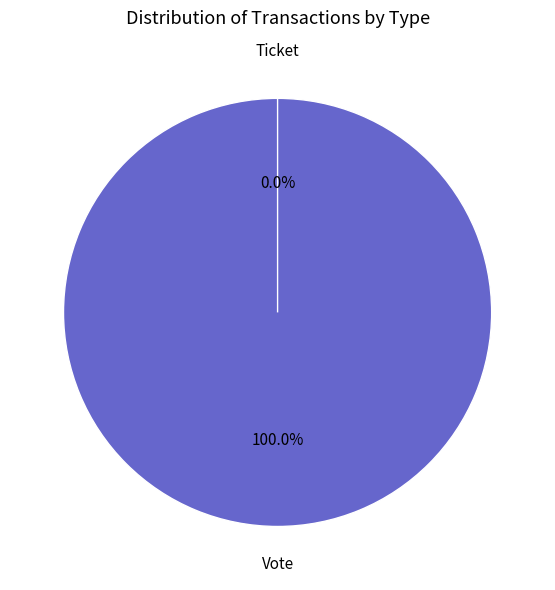

Rank the categories by value from lowest to highest.

Ticket, Vote